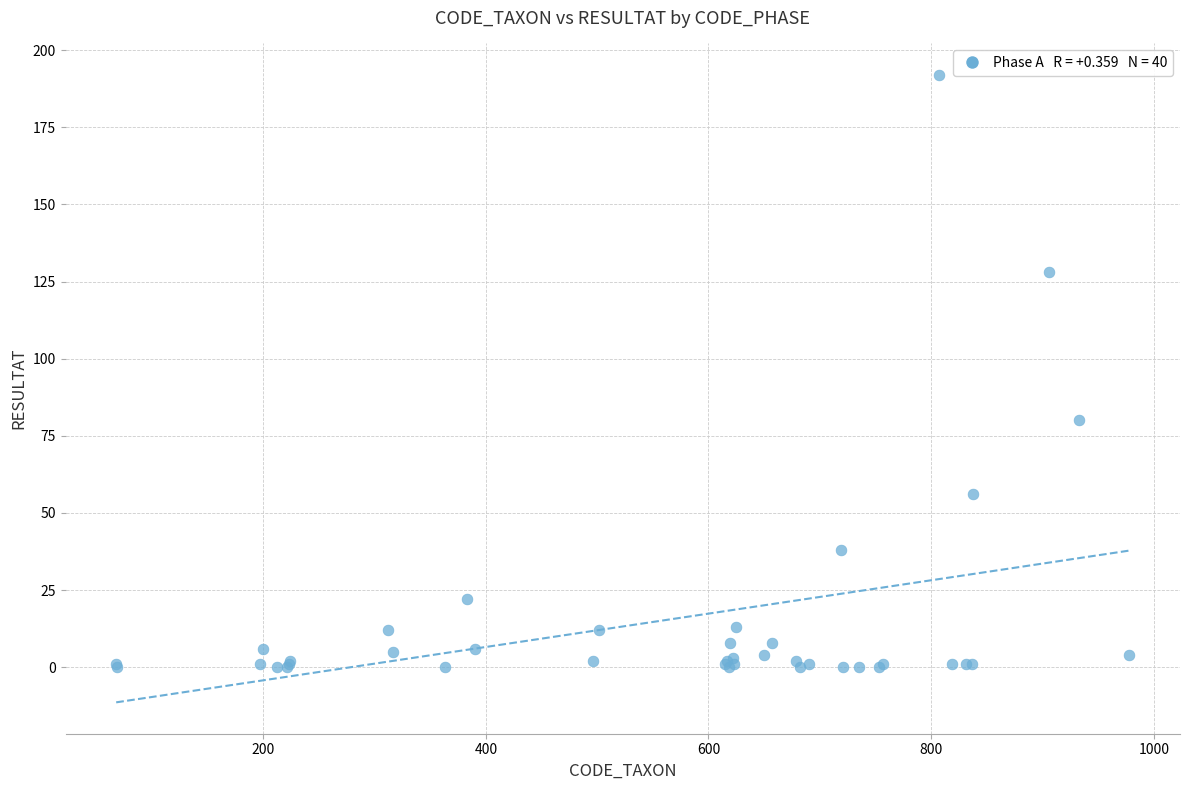

What Y value in the scatter plot is closest to 96?

80